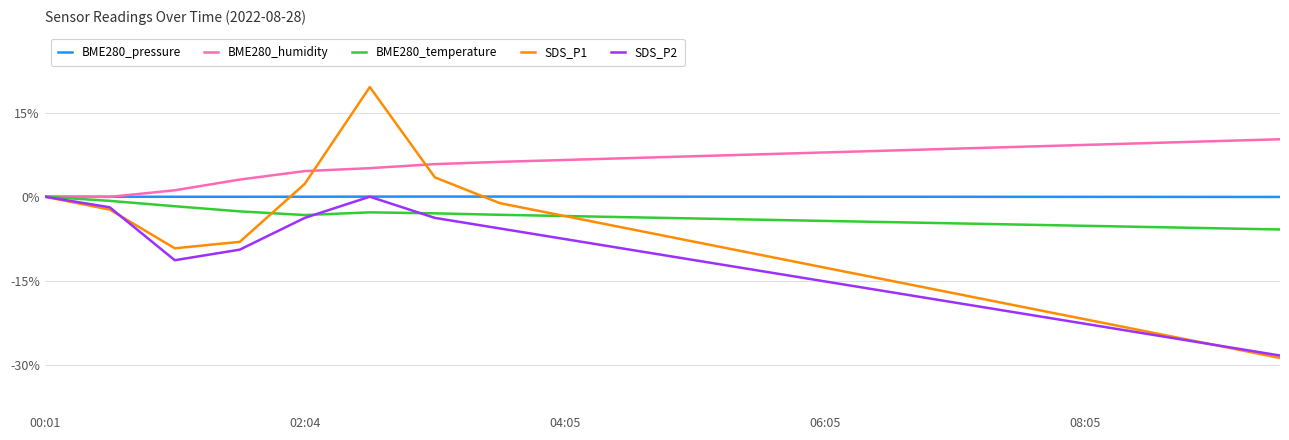

Which series has the largest total across all categories?

BME280_humidity